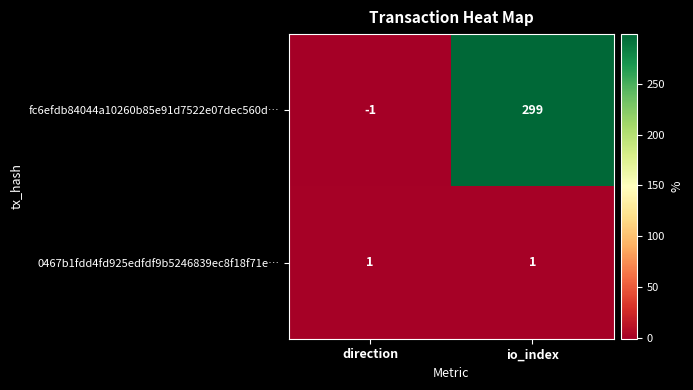

What is the total value across all series at io_index?

300